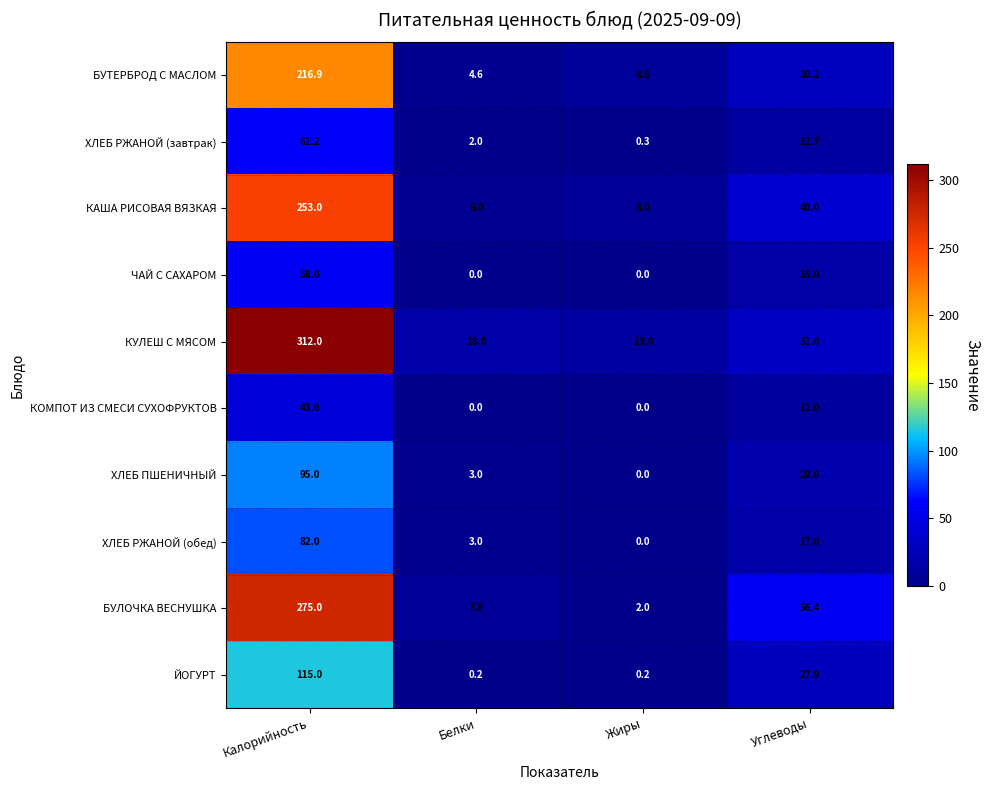

Which series has the largest total across all categories?

КУЛЕШ С МЯСОМ